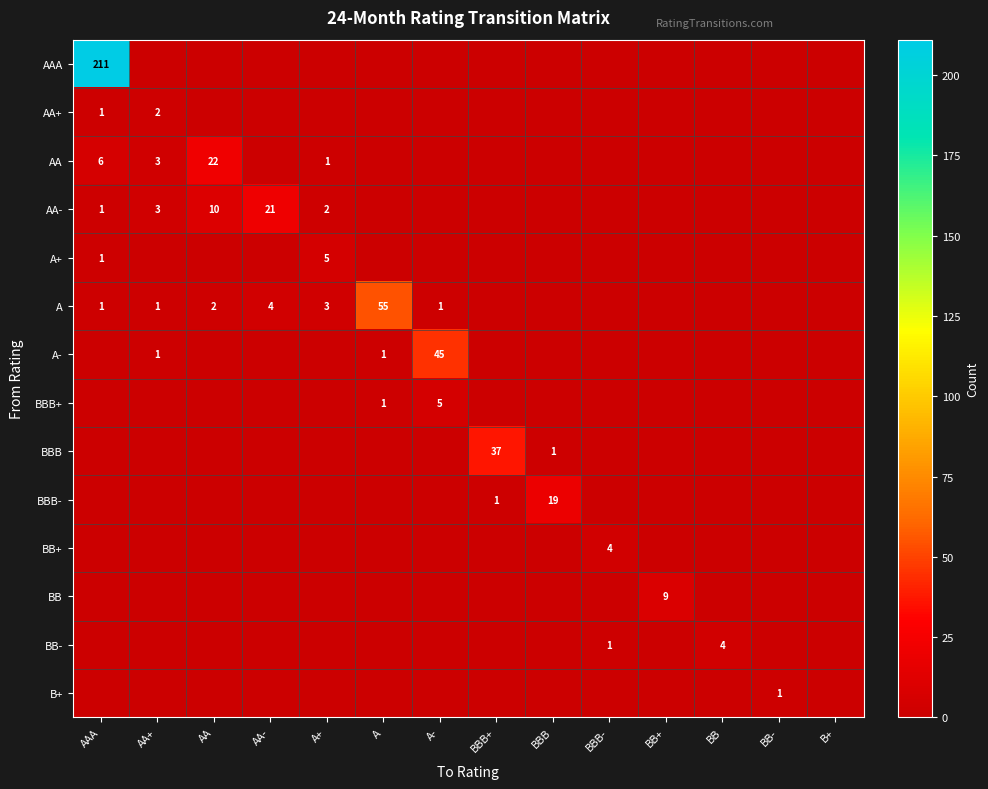

The A+ series shows 1 at AAA. True or false?

True